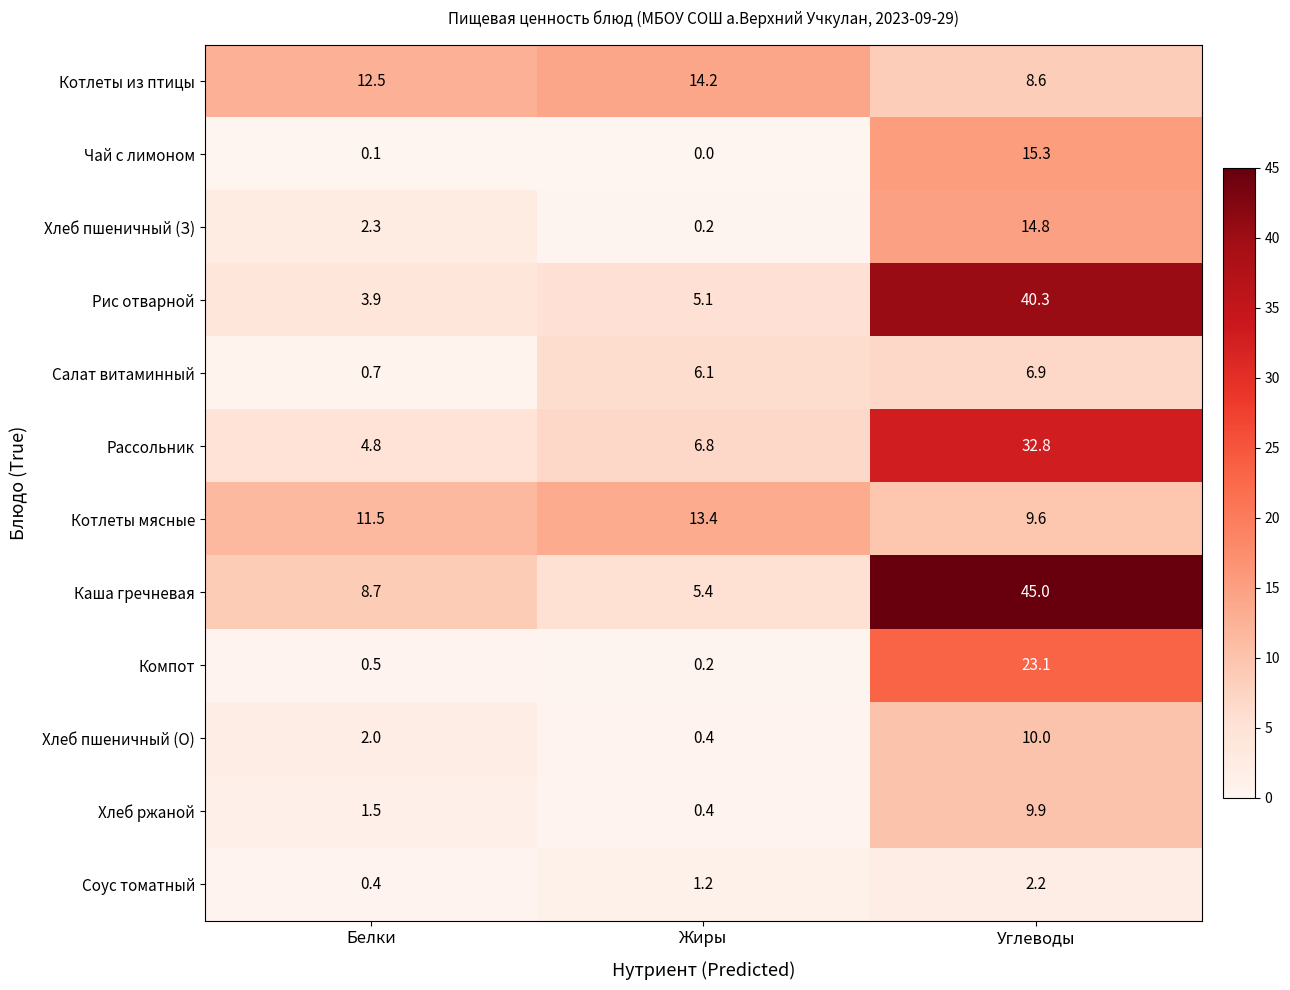

What is the sum of all Хлеб пшеничный (О) values?

12.4